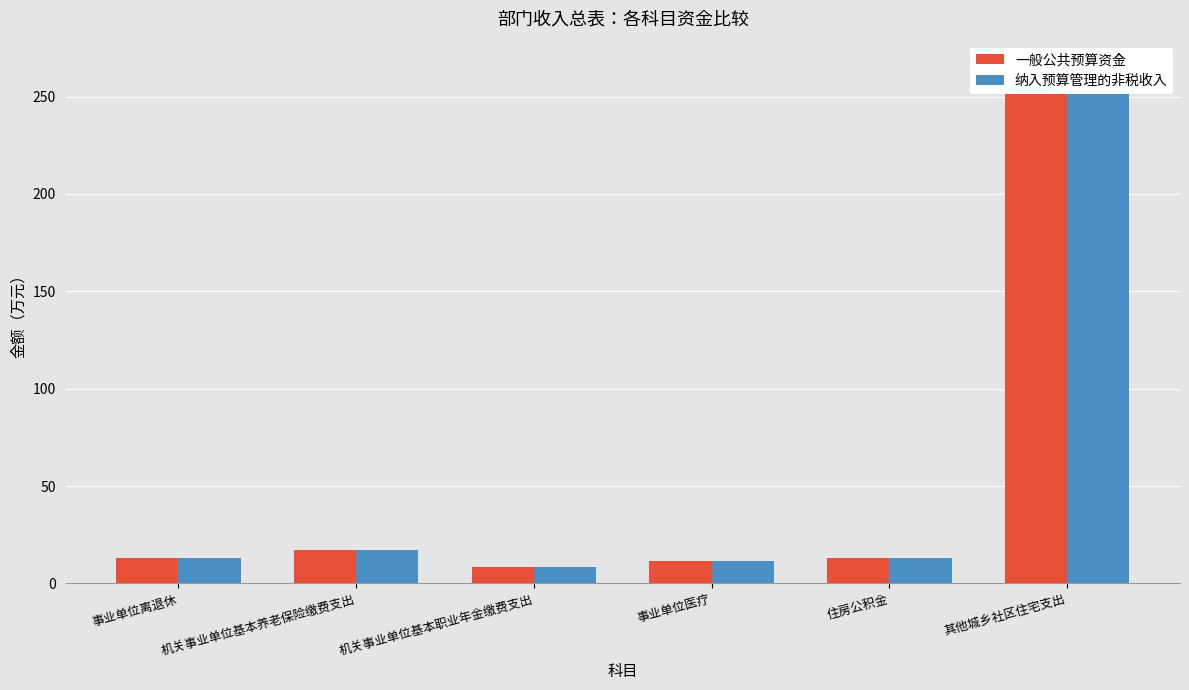

Between 机关事业单位基本职业年金缴费支出 and 其他城乡社区住宅支出, which series saw the biggest shift?

一般公共预算资金